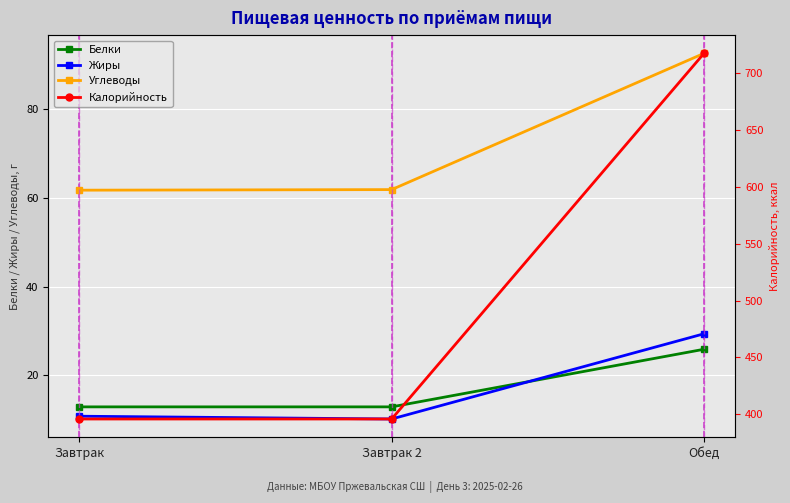

What is the value of the Белки point at the 2nd from the left?

12.8